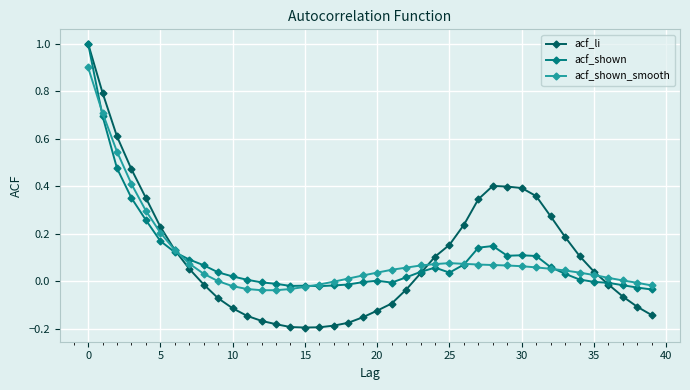

Which series has the largest range (max minus min)?

acf_li